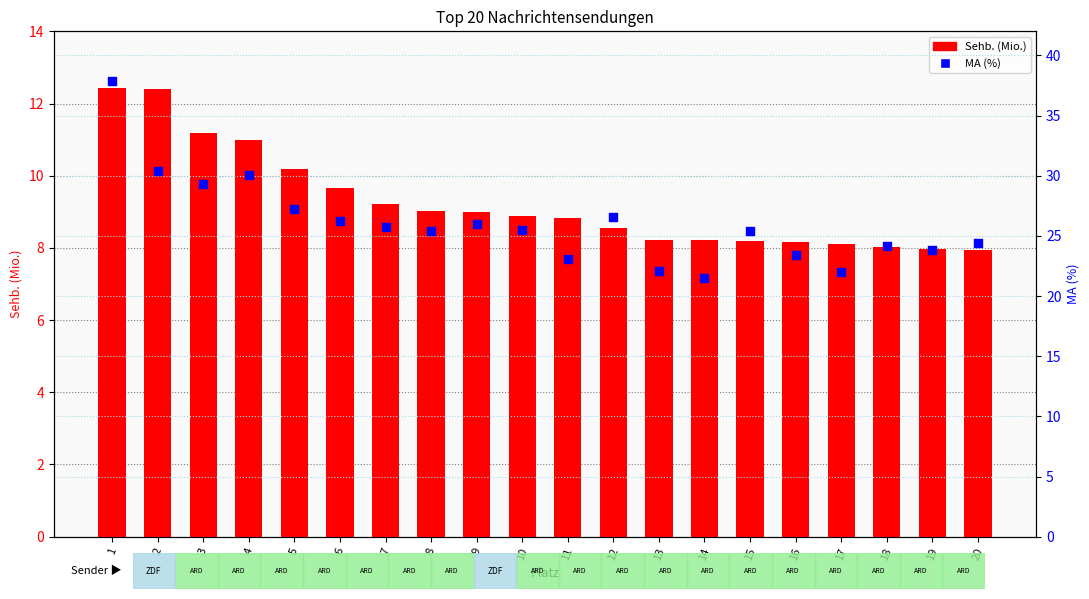

What are all the series names shown in the legend?

Sehb. (Mio.), MA (%)